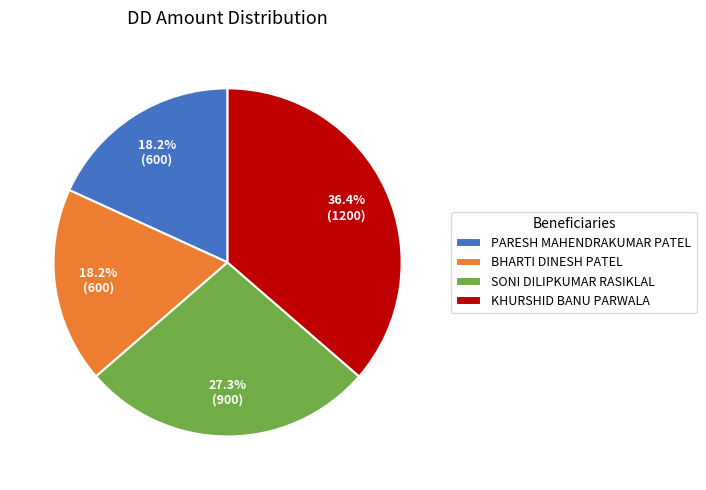

What is the largest slice in the pie chart?

KHURSHID BANU PARWALA